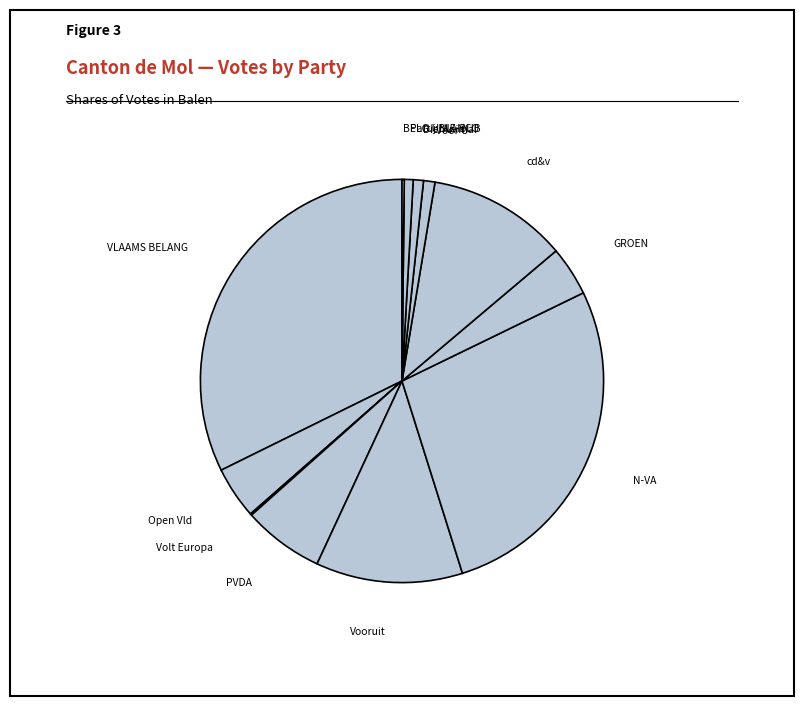

Is the sum of N-VA and GROEN greater than half?

No